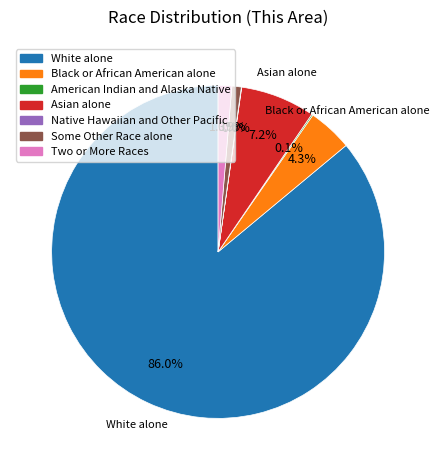

Approximately how many times larger is the value at Black or African American alone compared to Two or More Races?

3.3